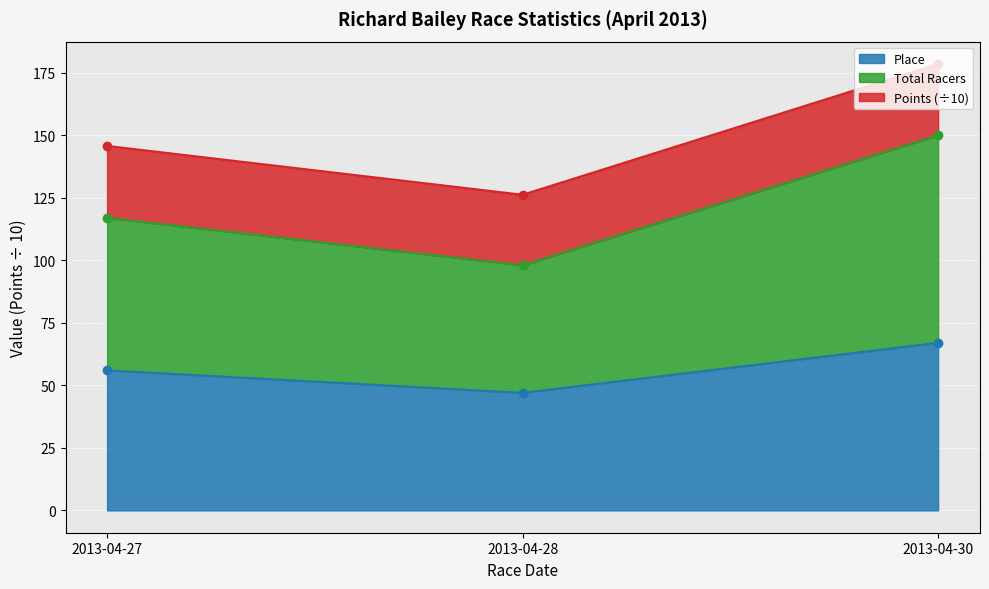

What is the minimum value for Place?

47